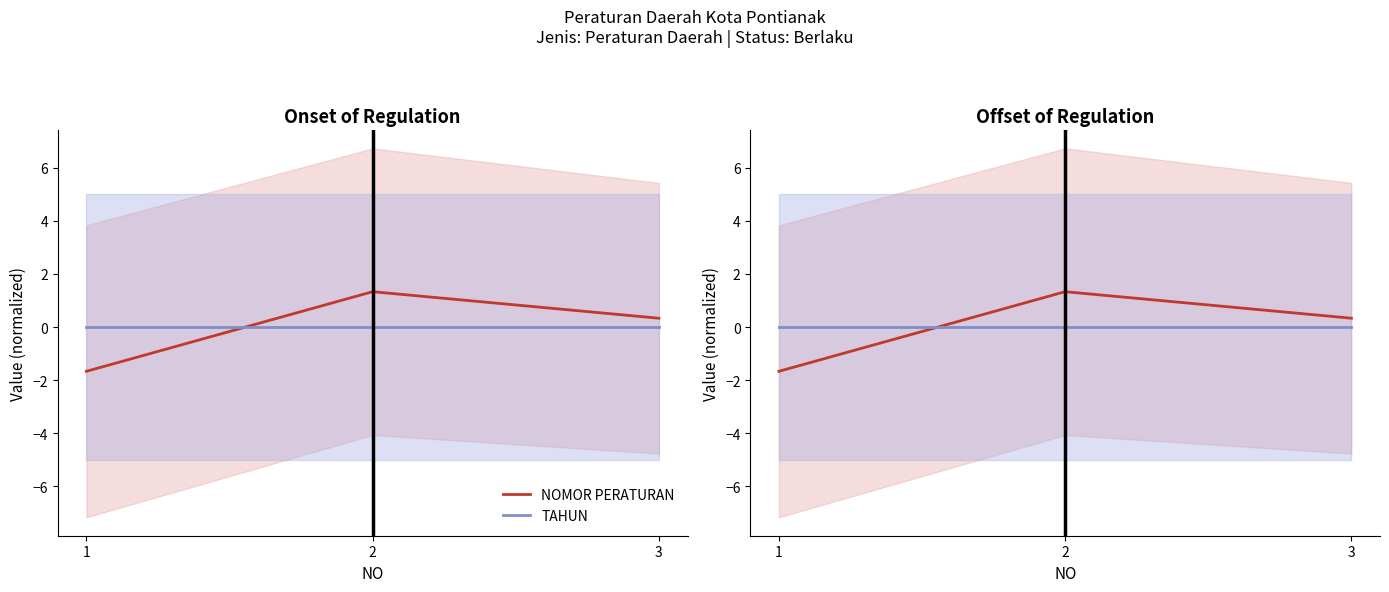

List the series in order of their peak value, lowest first.

TAHUN, NOMOR PERATURAN